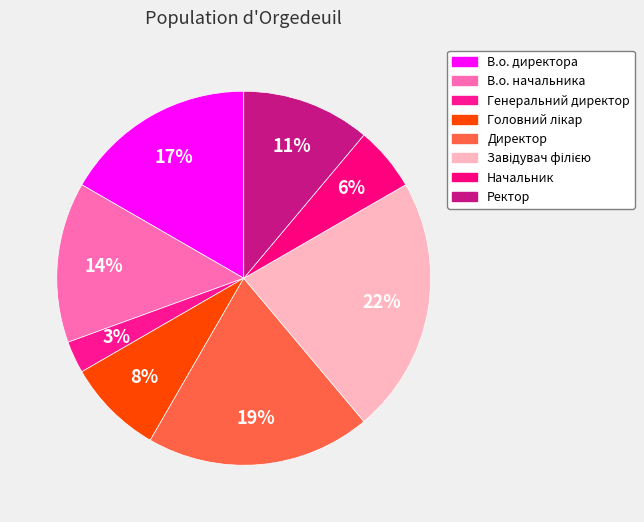

What percentage is the Завідувач філією slice, to the nearest percent?

22%